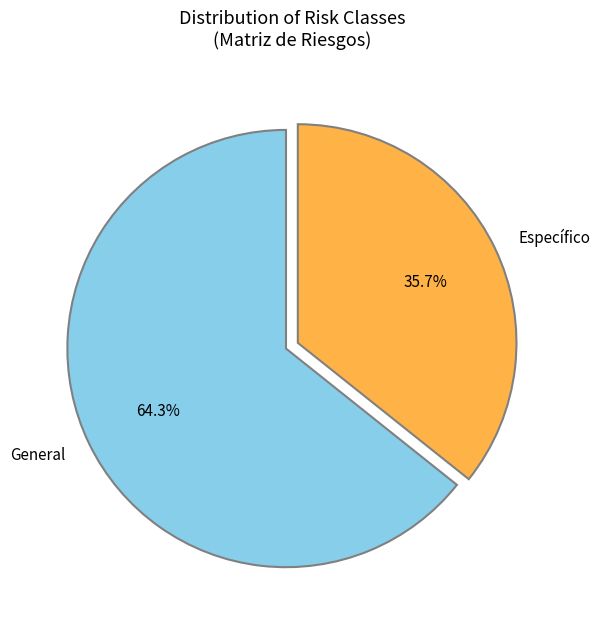

Is General the majority of the pie?

Yes